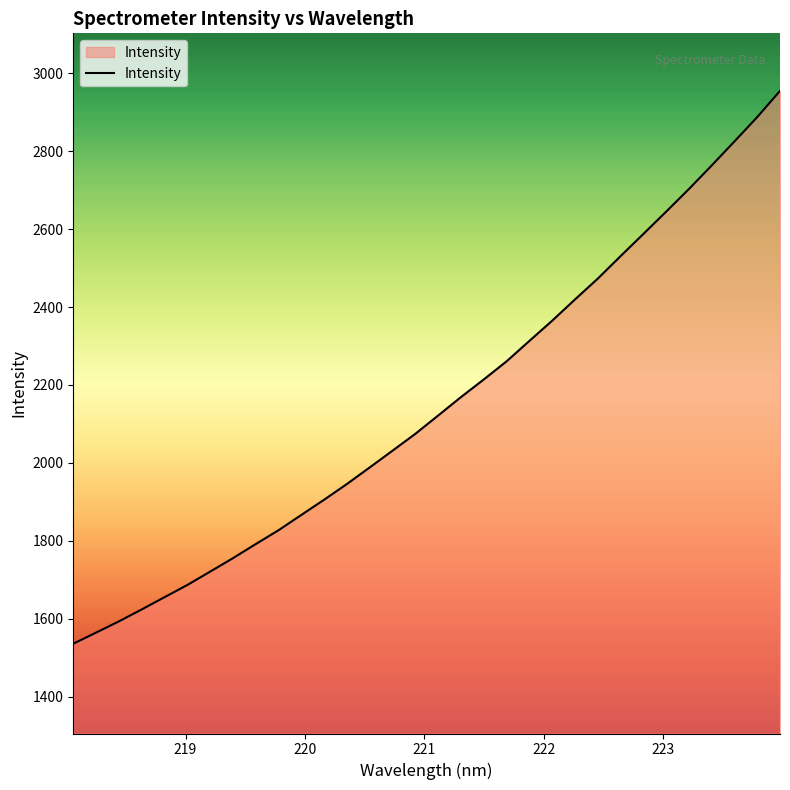

What is the smallest value displayed?

1535.9